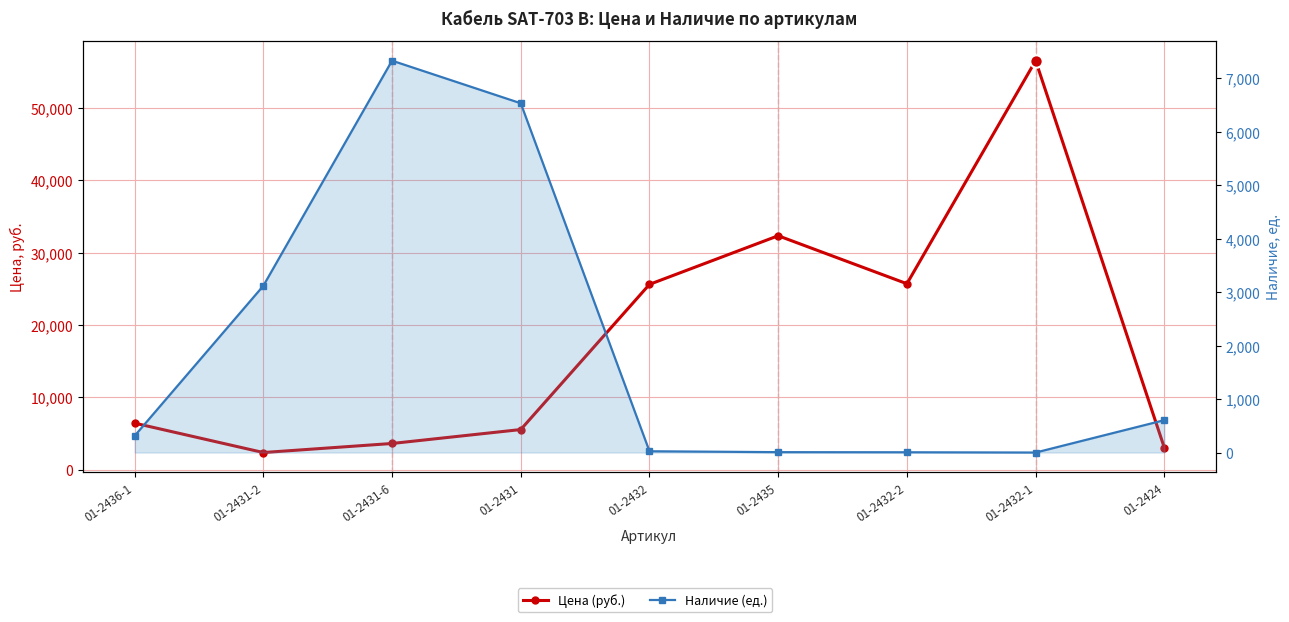

What is the total value across all series at 01-2431-6?

10984.9